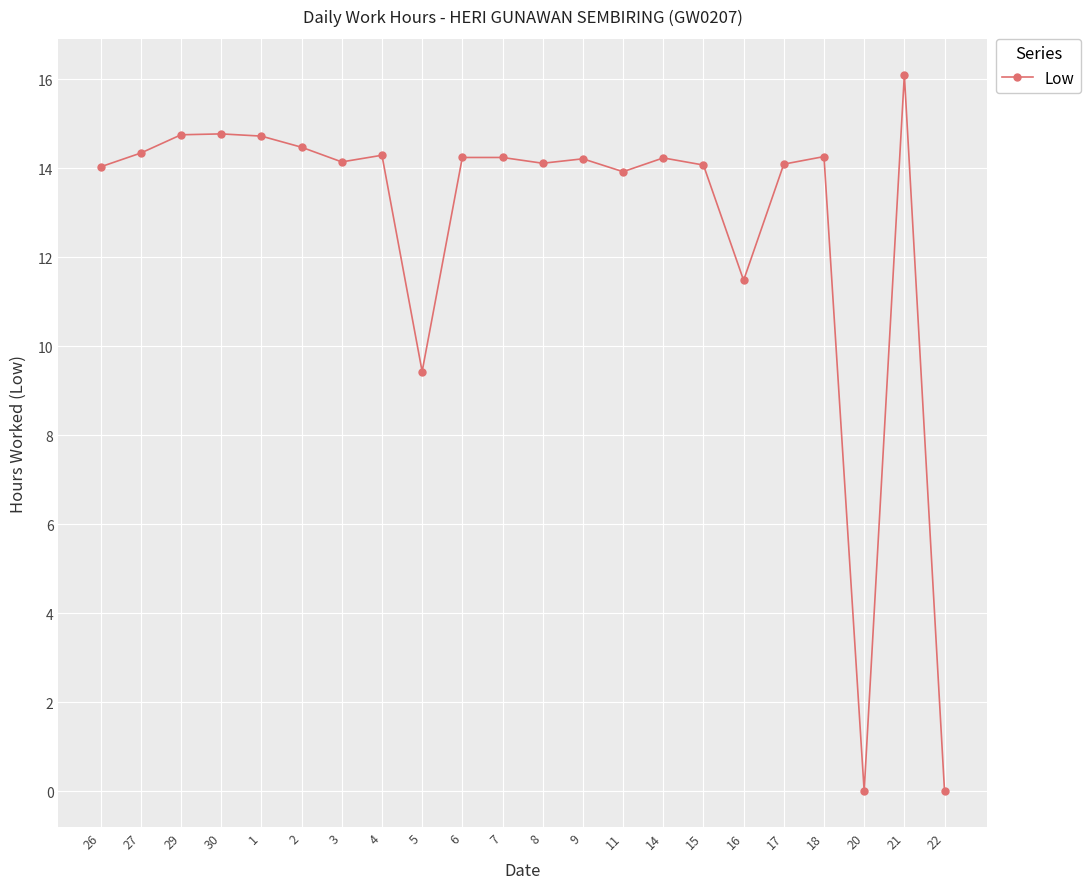

What is the value of the 2nd point from the left?

14.3